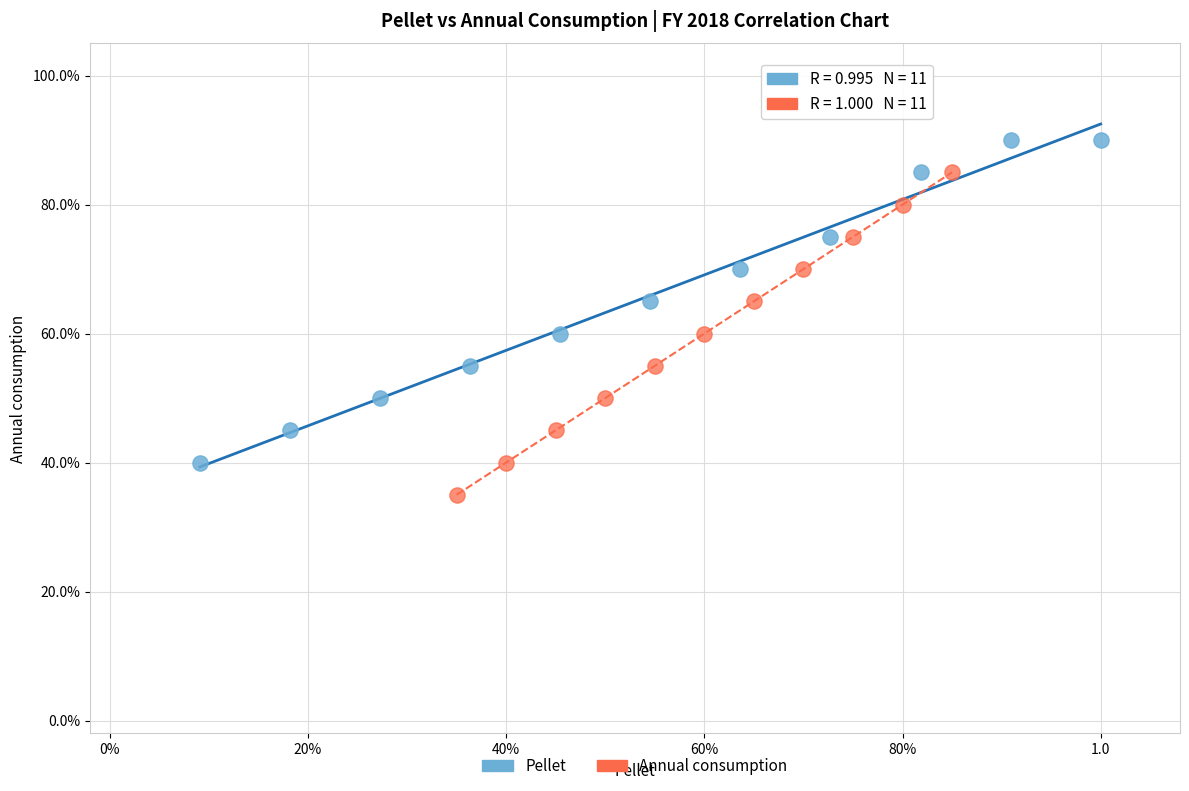

What are all the series names shown in the legend?

Pellet, Annual consumption